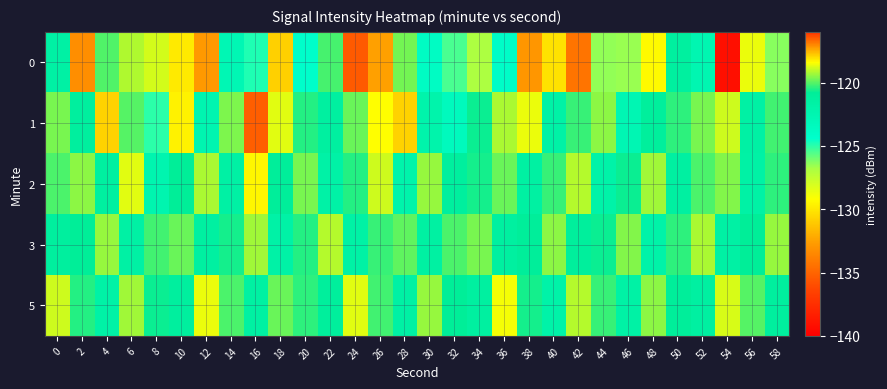

Which has a higher value, 30 or 40?

40